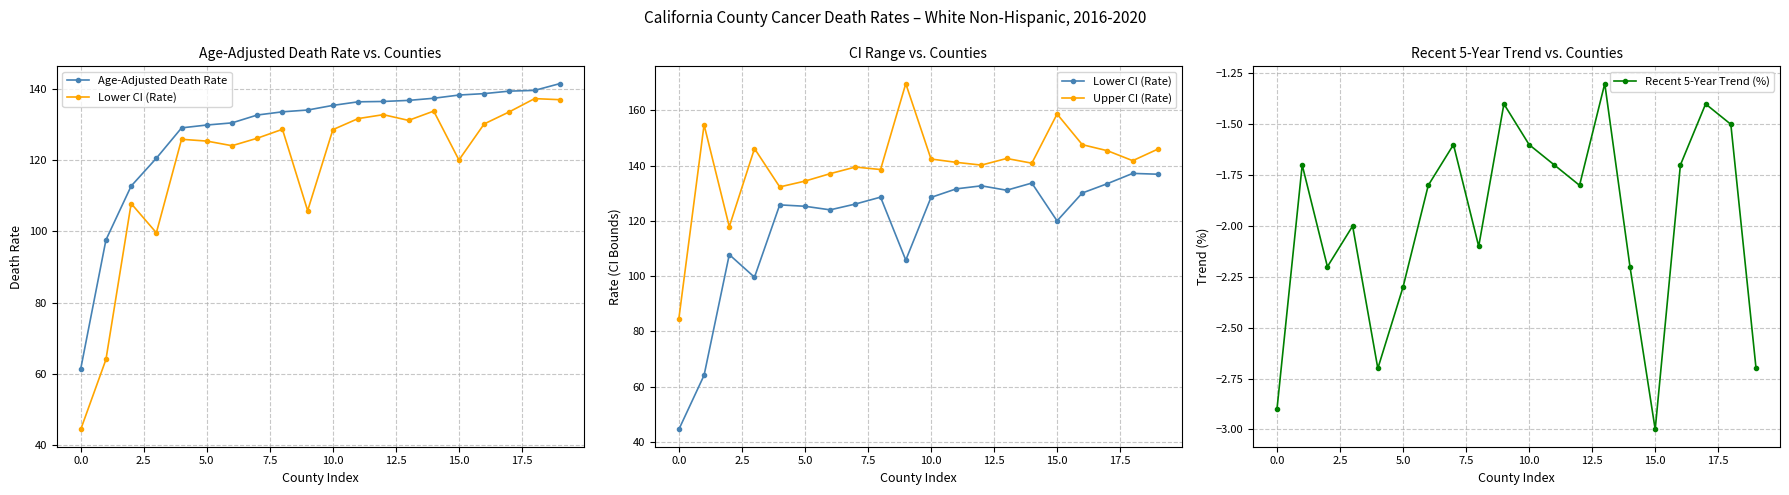

Count the number of data series in this chart.

4